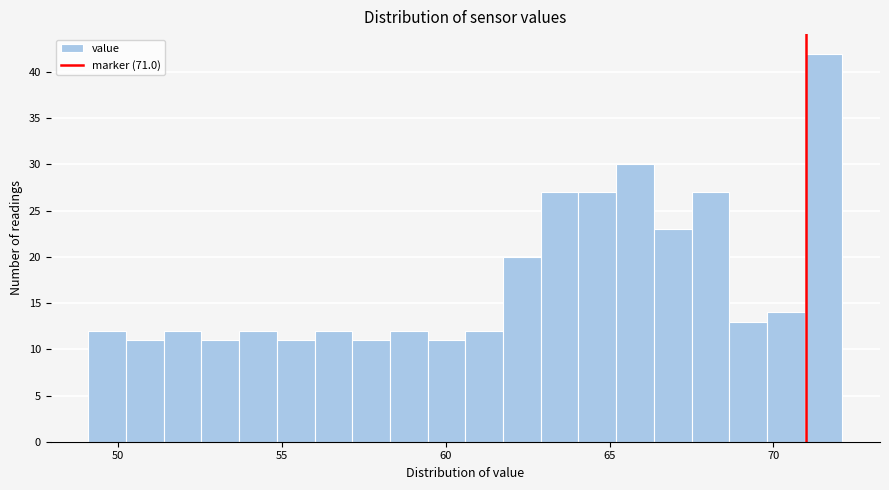

Around what value on the x-axis is the tallest bar? Give the approximate position of its centre, as read against the axis.

71.5